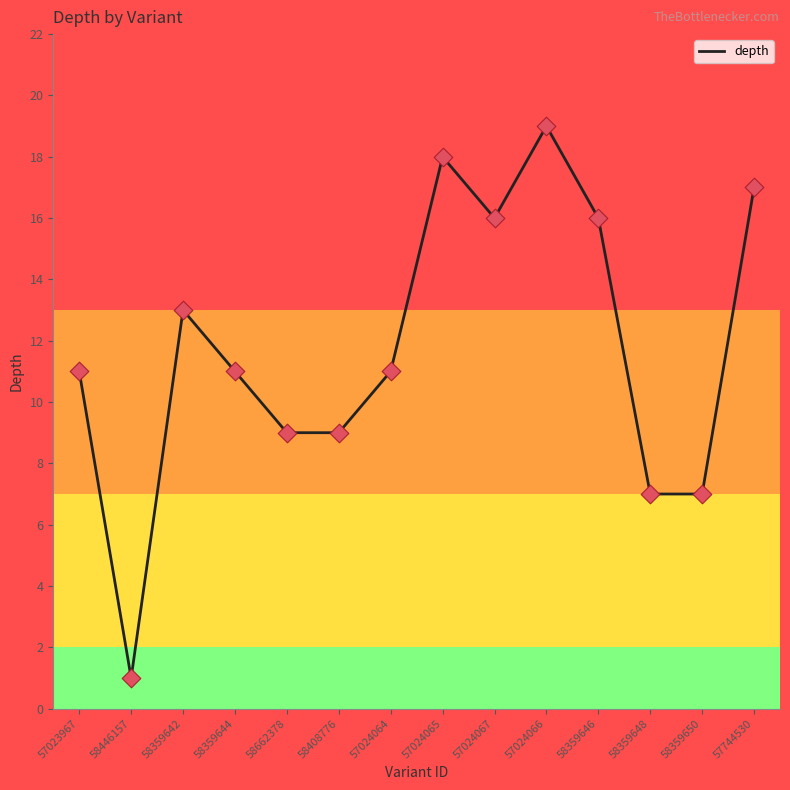

Approximately how many times larger is the value at 57024066 compared to 57024064?

1.7